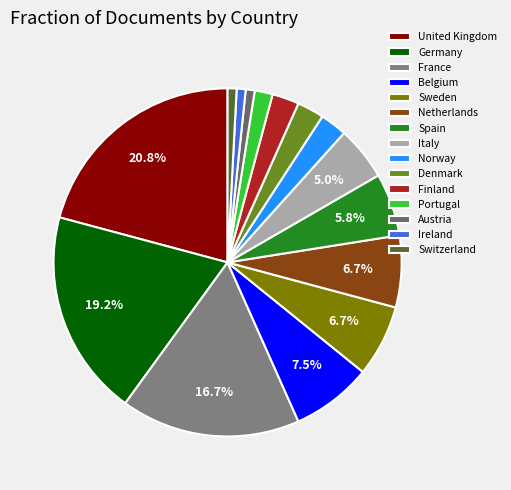

How many segments does this pie chart have?

15